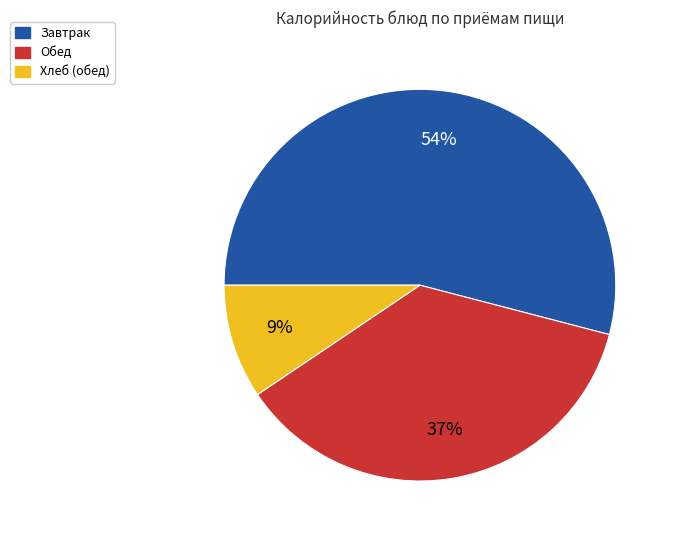

To the nearest percent, what is the difference between the largest and smallest slice percentages?

45%